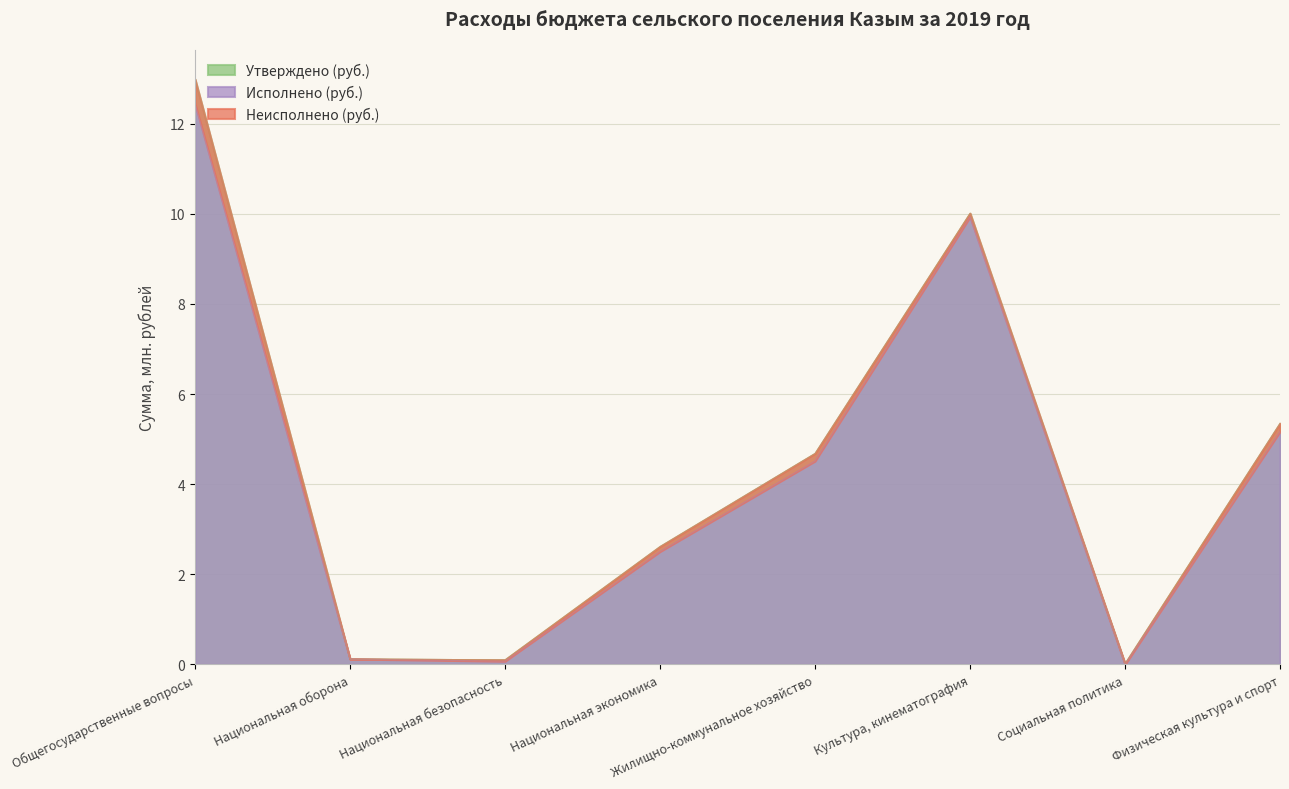

Where does the Исполнено (руб.) series first go above 4?

Общегосударственные вопросы